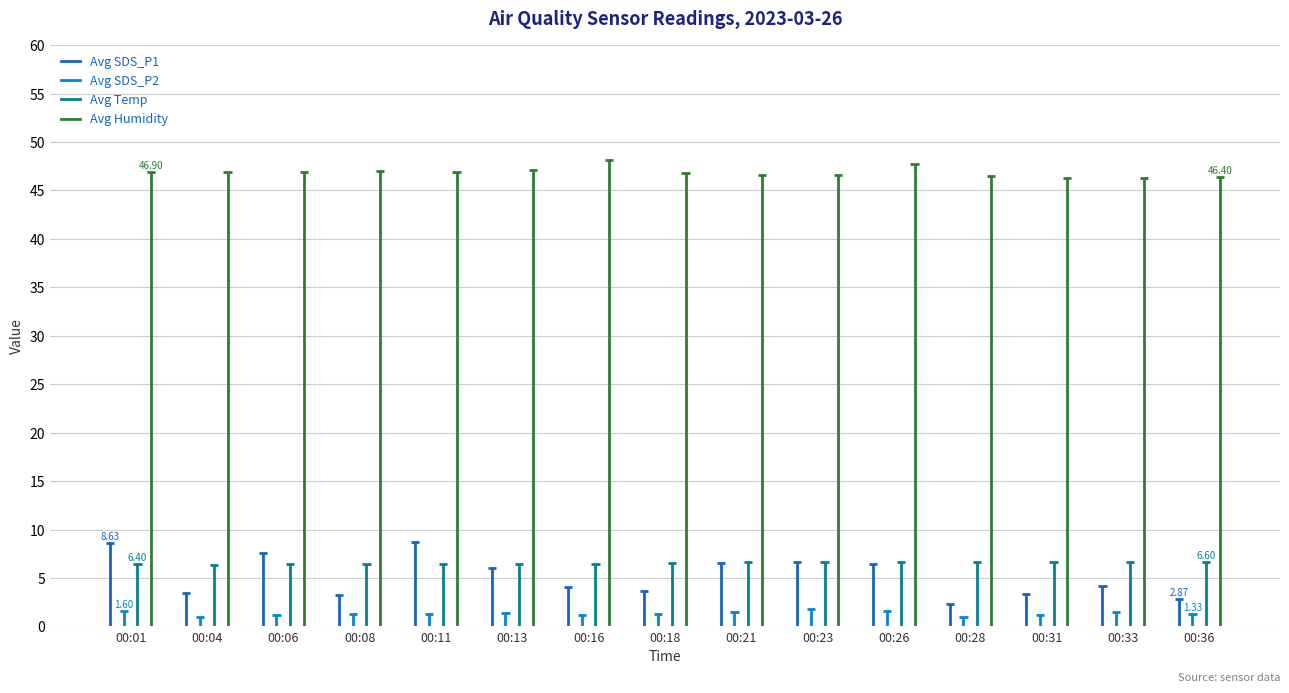

True or false: Avg Temp and Avg SDS_P2 intersect in this chart.

False